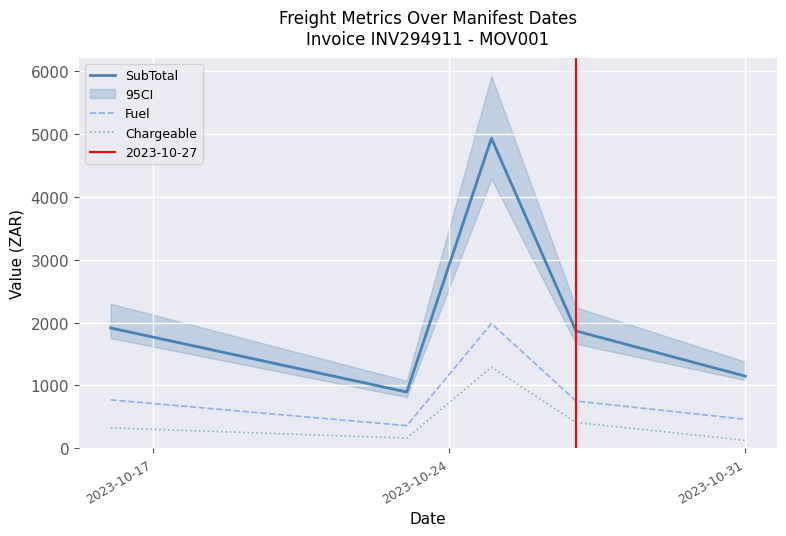

Is this an area chart (filled region under the line)?

No